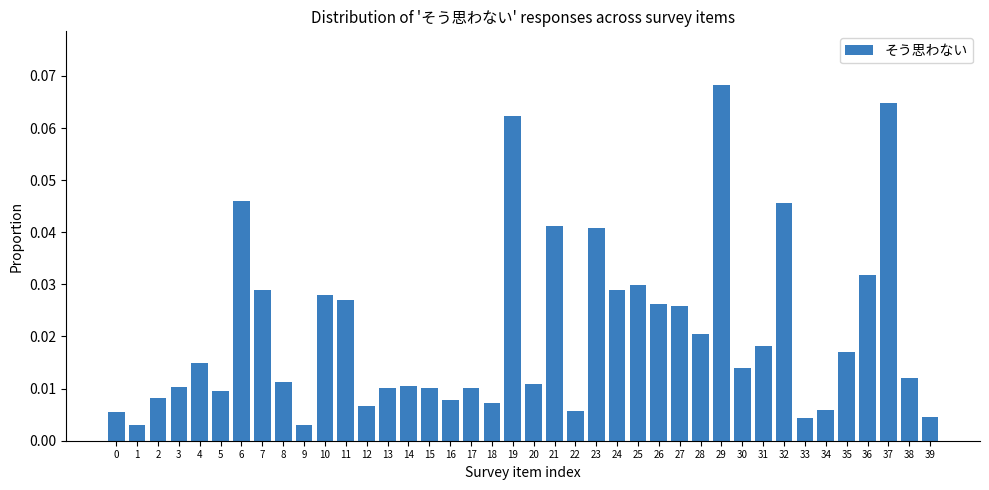

At which category does the chart reach its peak across all series?

29